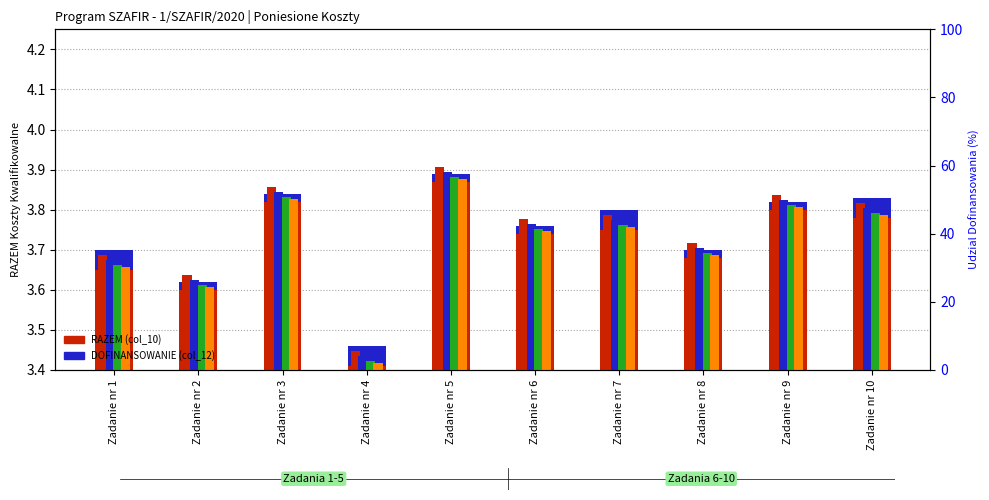

What is the value of the DOFINANSOWANIE (col_12) bar at the 2nd from the left?

3.6